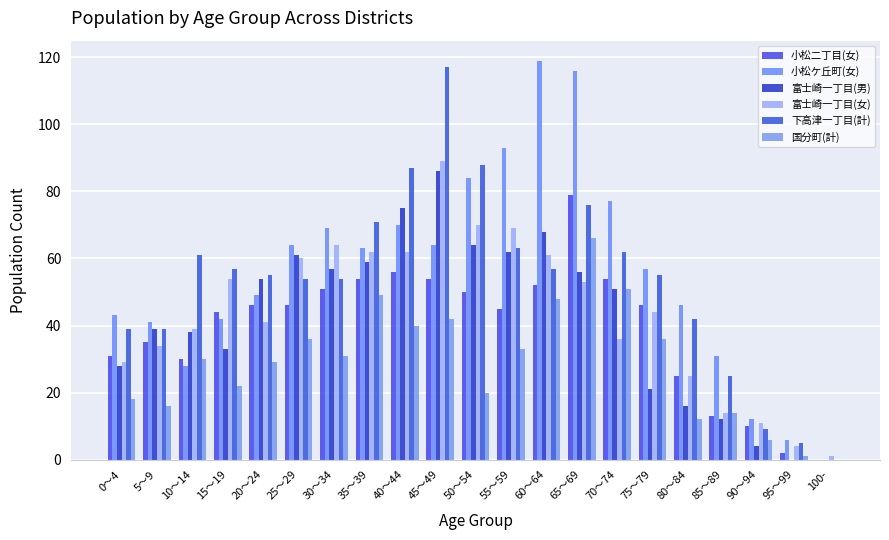

Rank the series at 90～94 from lowest to highest value.

富士崎一丁目(男), 国分町(計), 下高津一丁目(計), 小松二丁目(女), 富士崎一丁目(女), 小松ケ丘町(女)